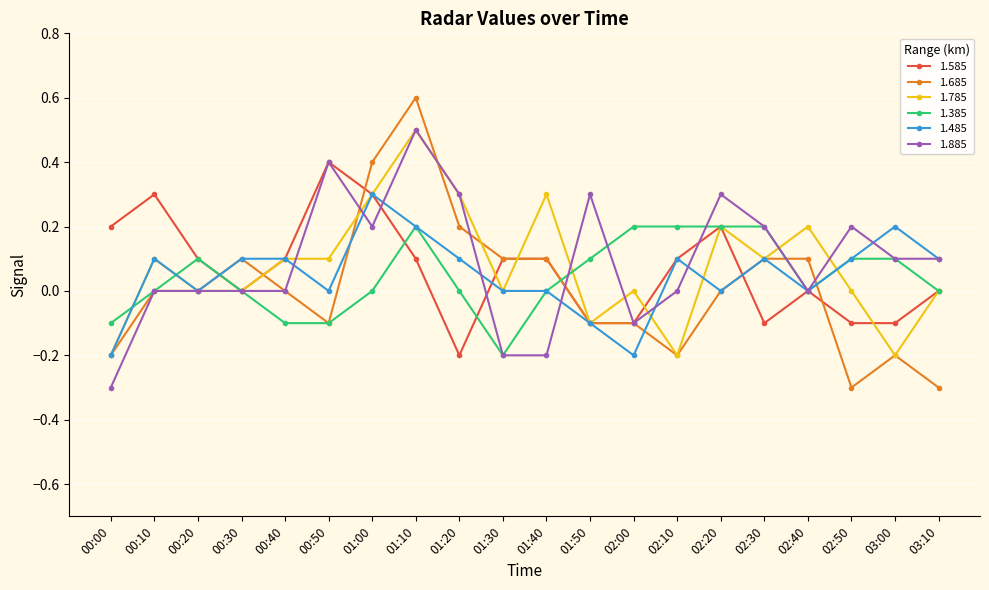

Which series has the widest spread of values?

1.685